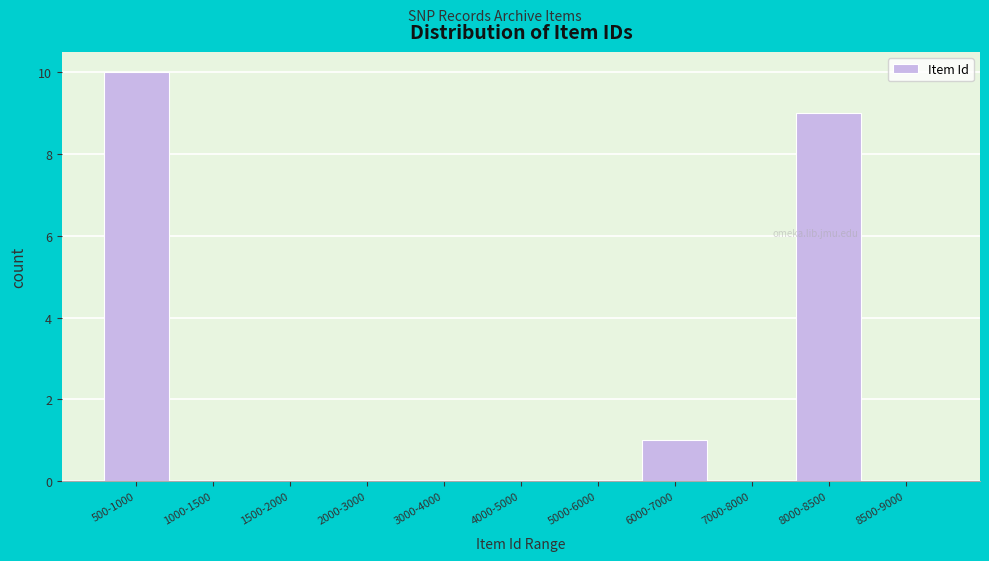

The chart shows a value of -5 at 7000-8000. True or false?

False